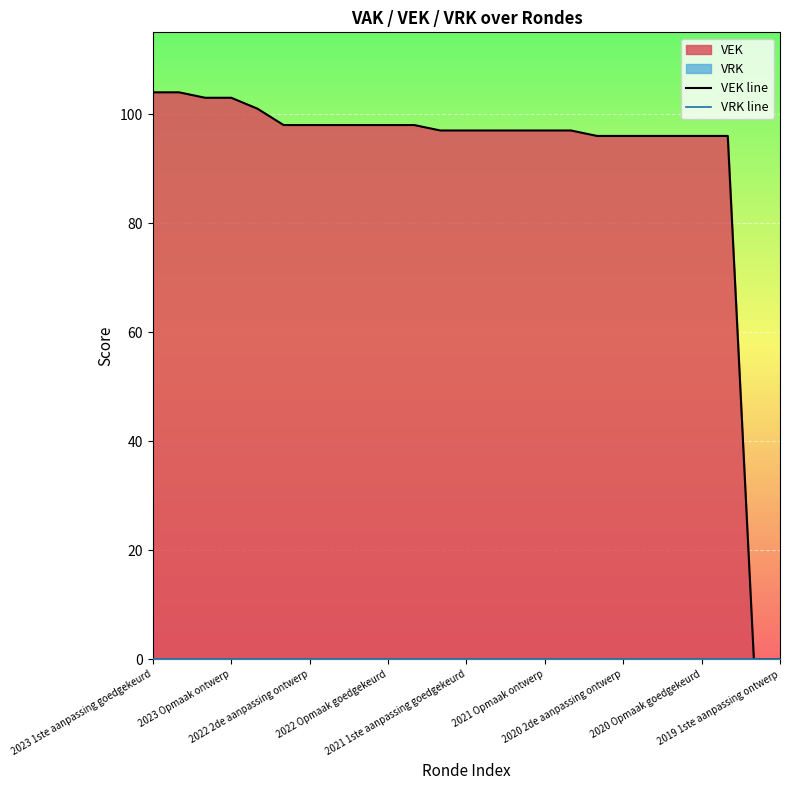

True or false: VRK line and VEK line cross at least once.

False